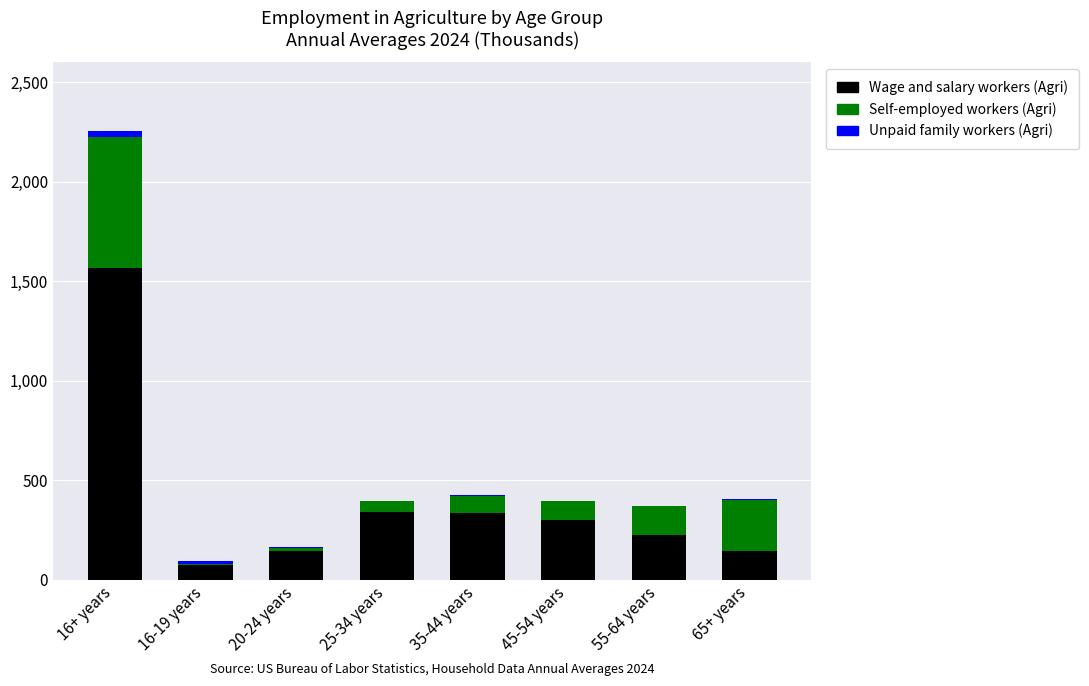

True or false: Wage and salary workers (Agri) has a value of 115 at 55-64 years.

False